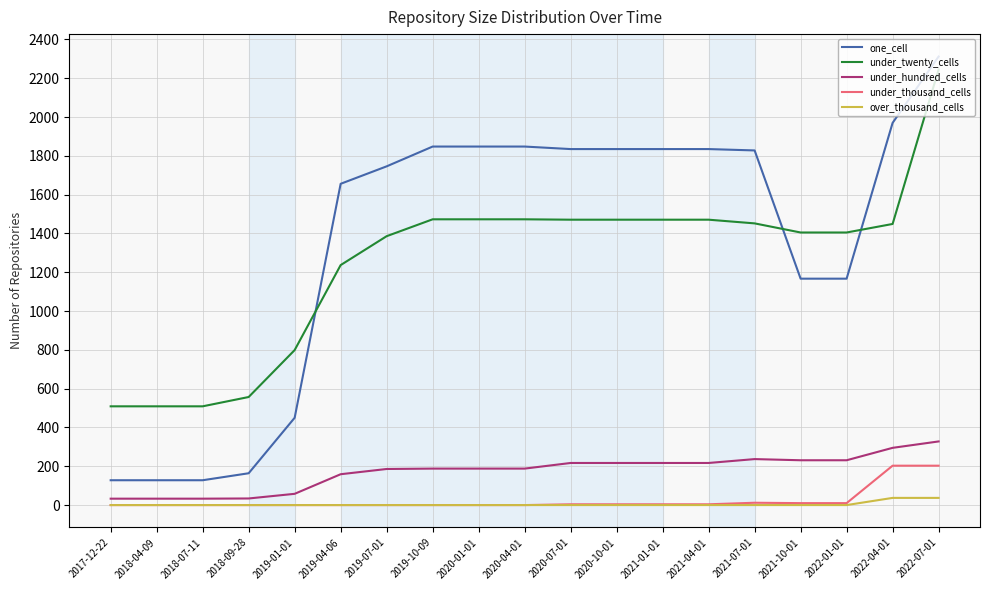

What is the spread (max minus min) of values at 2018-04-09?

509